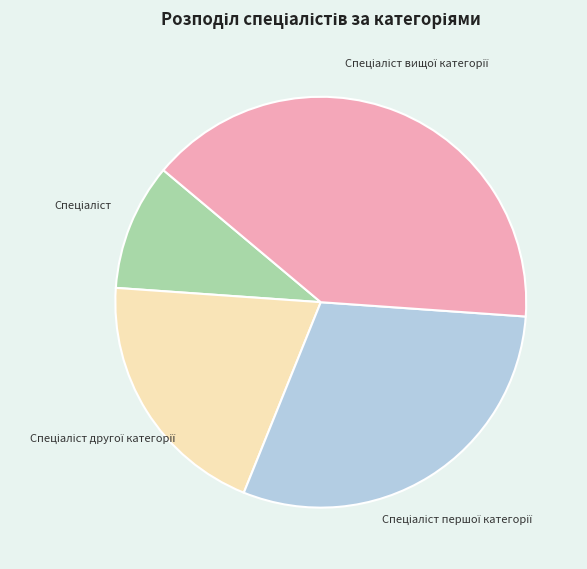

Does any single category account for the majority?

No